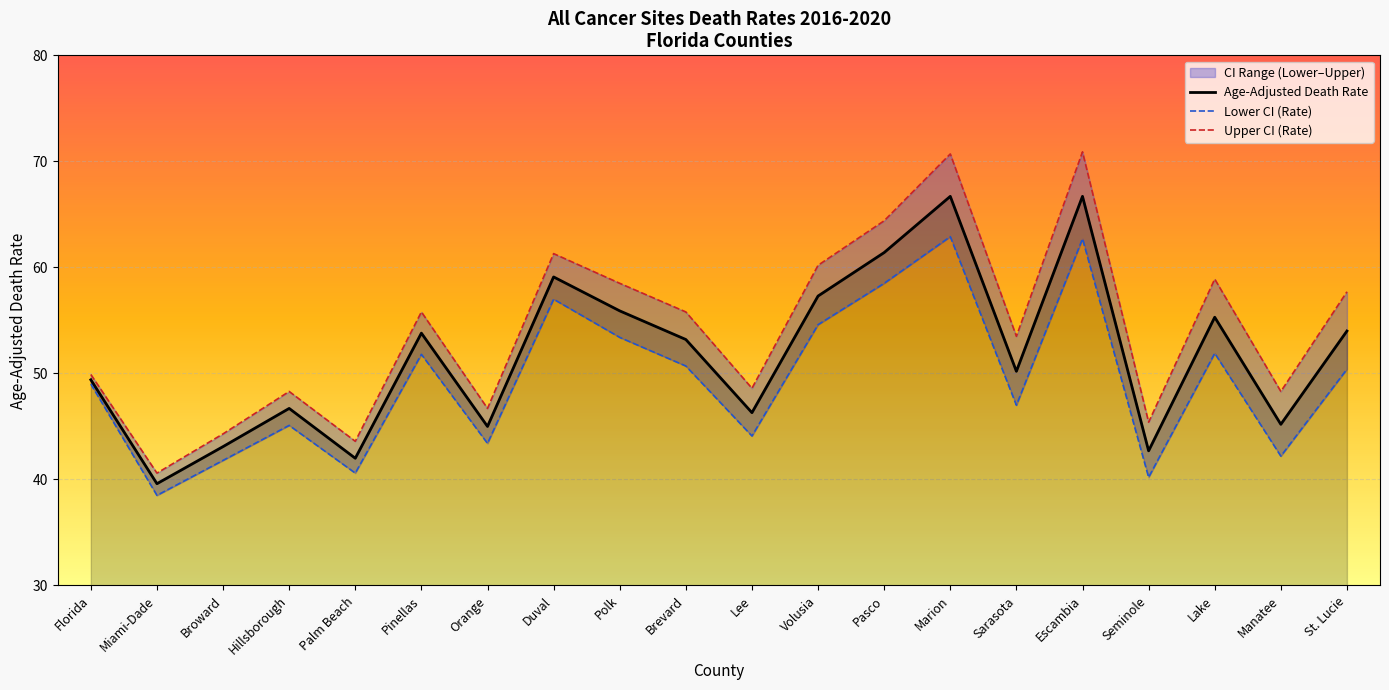

Which category has the lowest value in the Age-Adjusted Death Rate series?

Miami-Dade